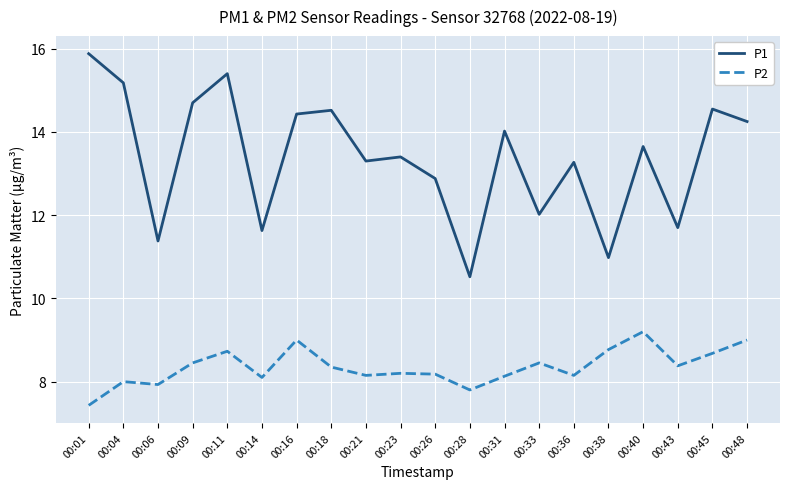

What is the average value of the P1 series?

13.4